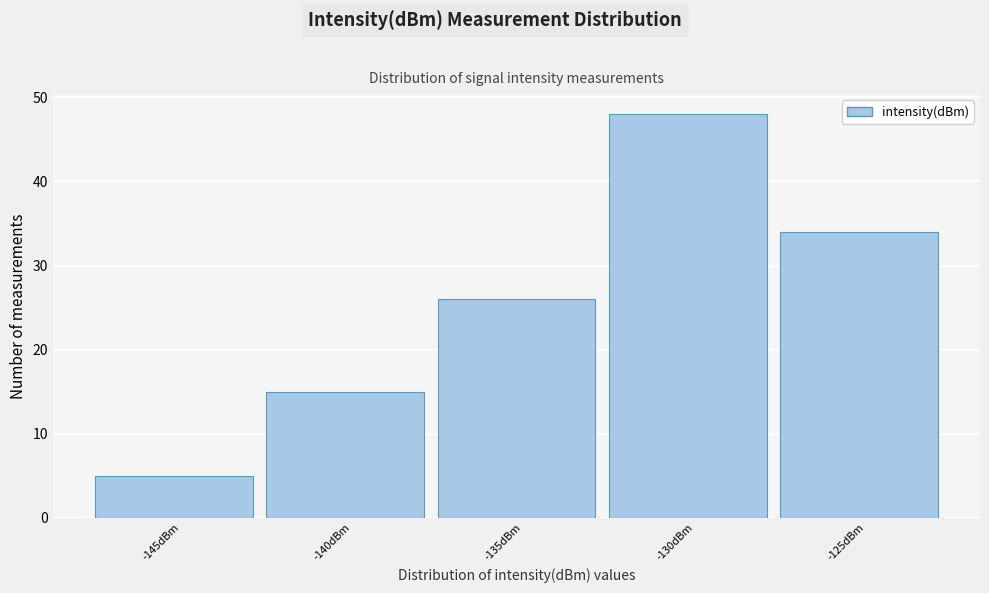

Reading left to right, list all the values displayed in this chart.

-145dBm=5	-140dBm=15	-135dBm=26	-130dBm=48	-125dBm=34